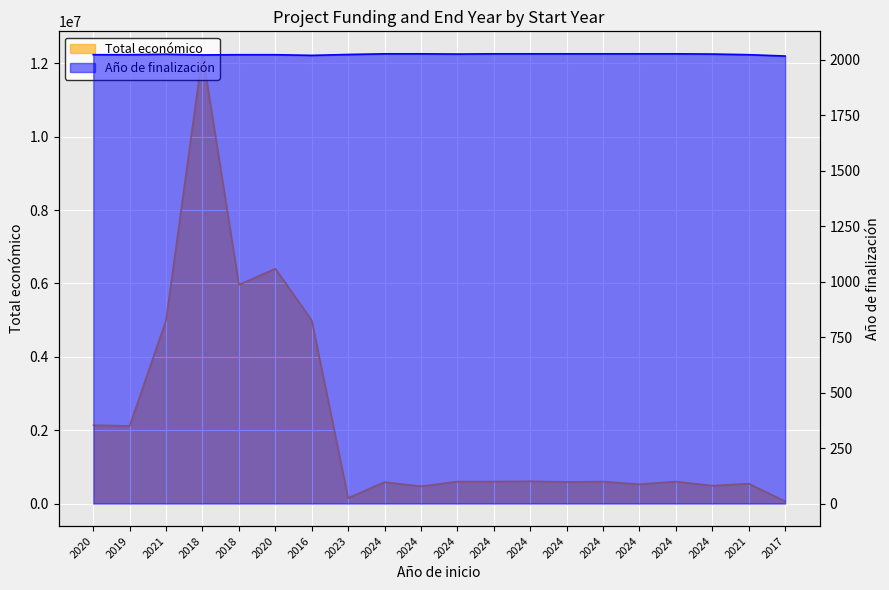

How many lines are shown in the chart?

2